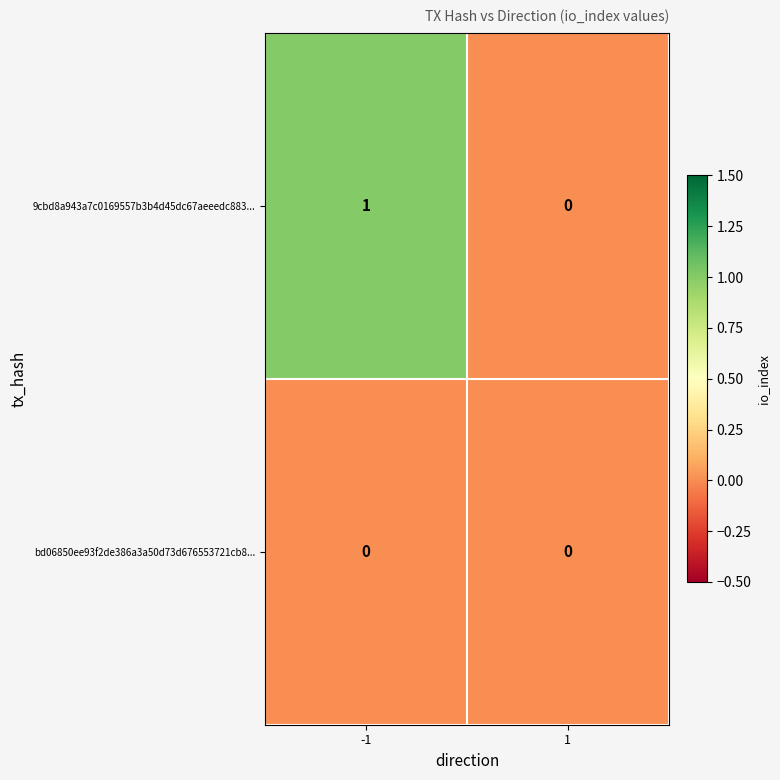

Which label corresponds to the largest value in the chart?

-1